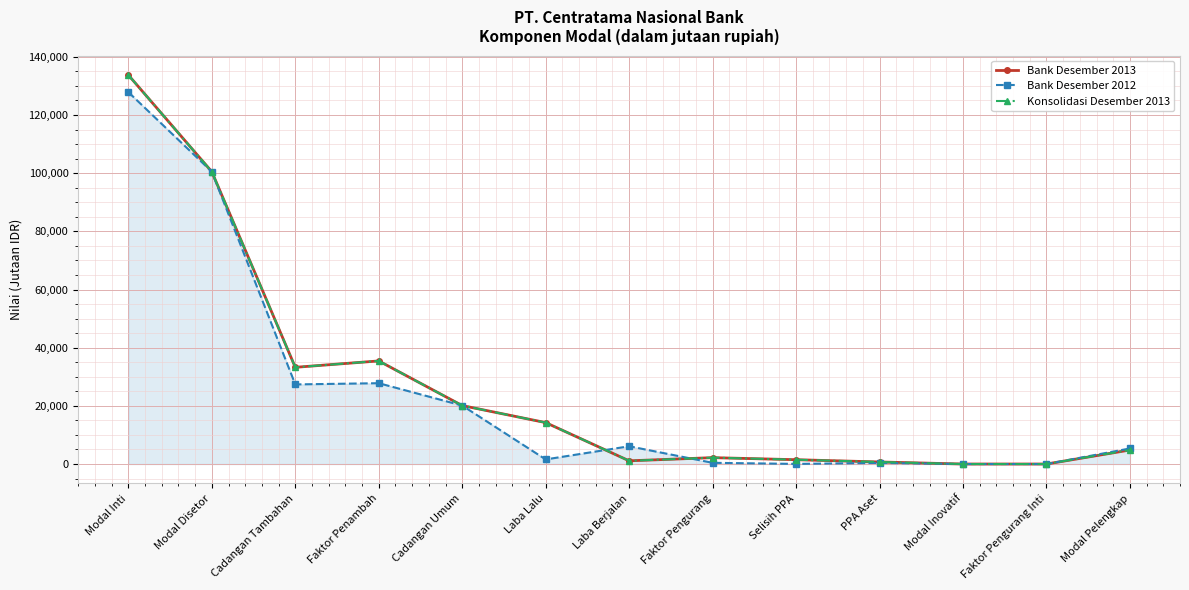

Does the chart have visible grid lines?

Yes